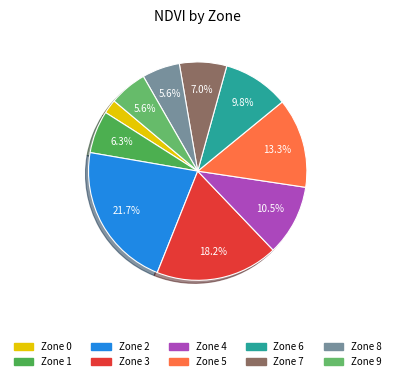

What percentage is NOT represented by Zone 6?

90.2%